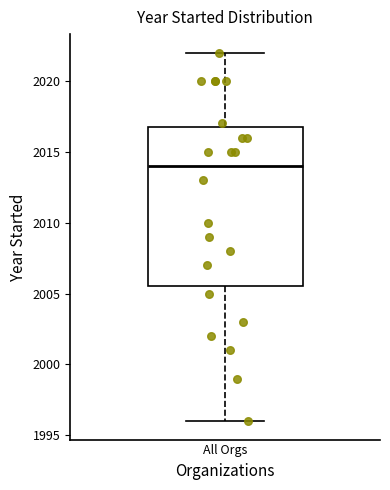

Transcribe this box plot: give where the median line is, the range the box spans, and where the two whiskers end, as read against the y-axis. The values are not printed on the chart, so give them approximately, as read against the axis.

median 2014.0, box 2005.5 to 2017.0, whiskers 1996.0 to 2022.0